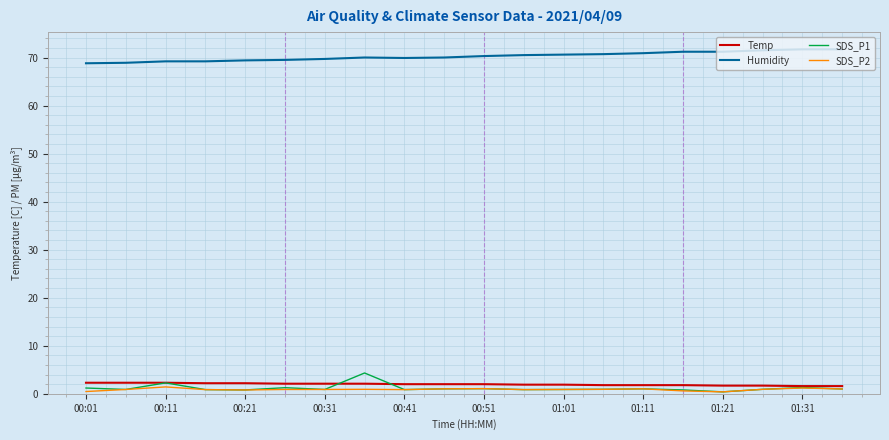

Does the chart display data point markers on the line(s)?

No